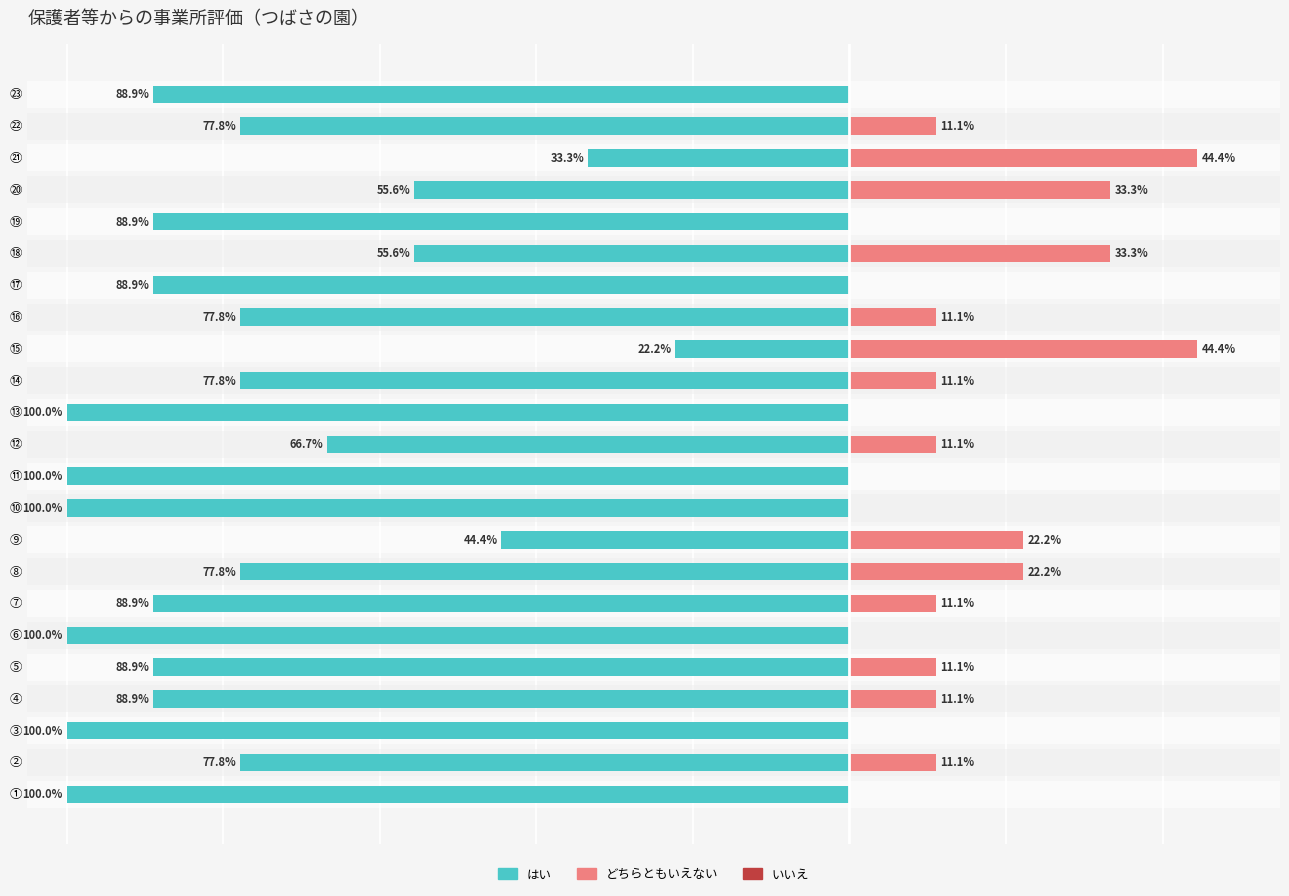

Between ③ and ⑥, which series saw the biggest shift?

はい